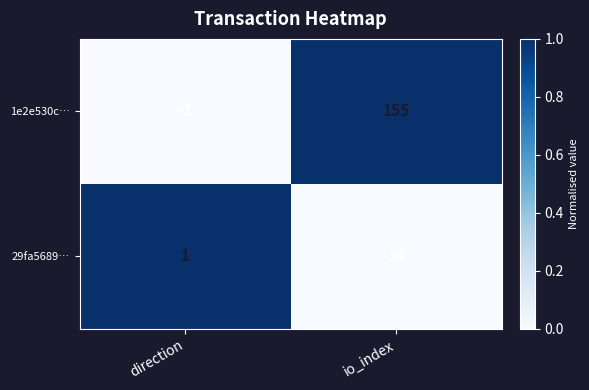

What is the difference between the 29fa5689… values at io_index and direction?

33